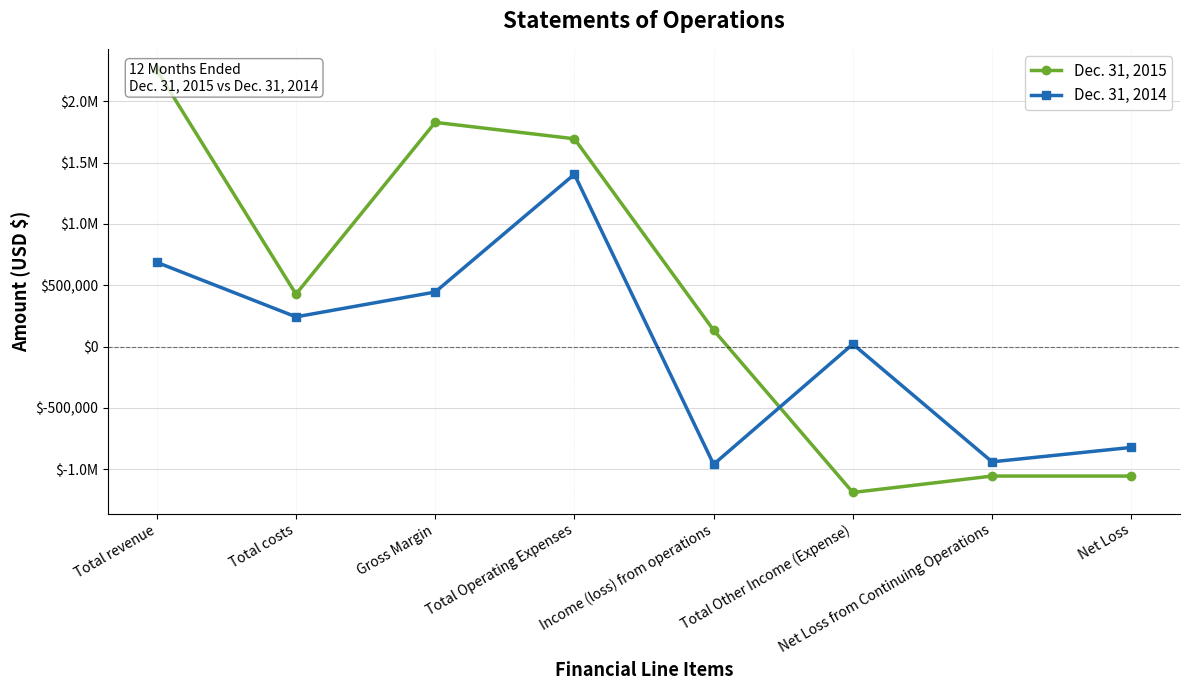

In Dec. 31, 2014, how many points are higher than both neighbors (excluding endpoints)?

2